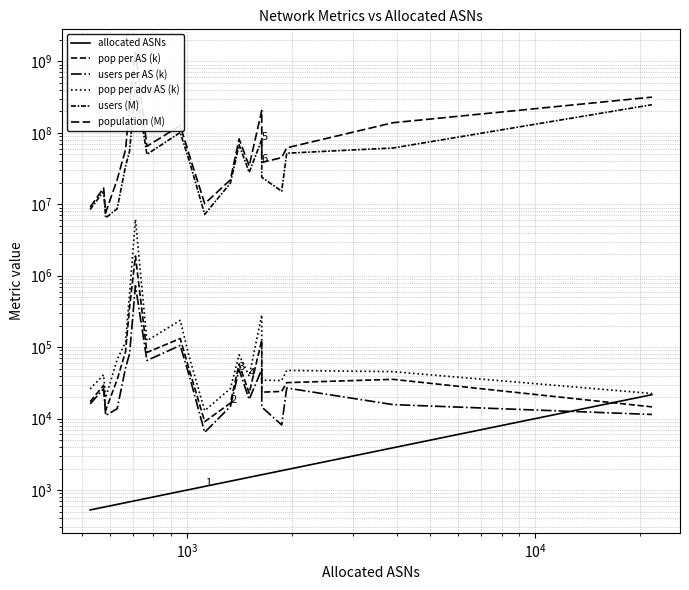

How many interior local valleys does the population (M) series have?

5